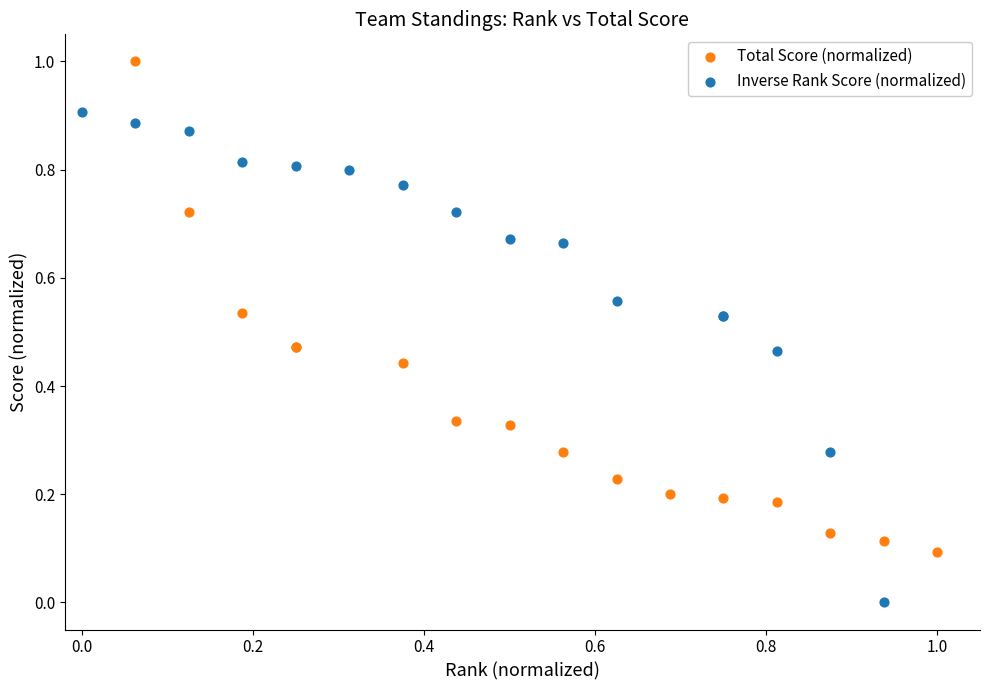

Which series contains the highest Y value?

Total Score (normalized)